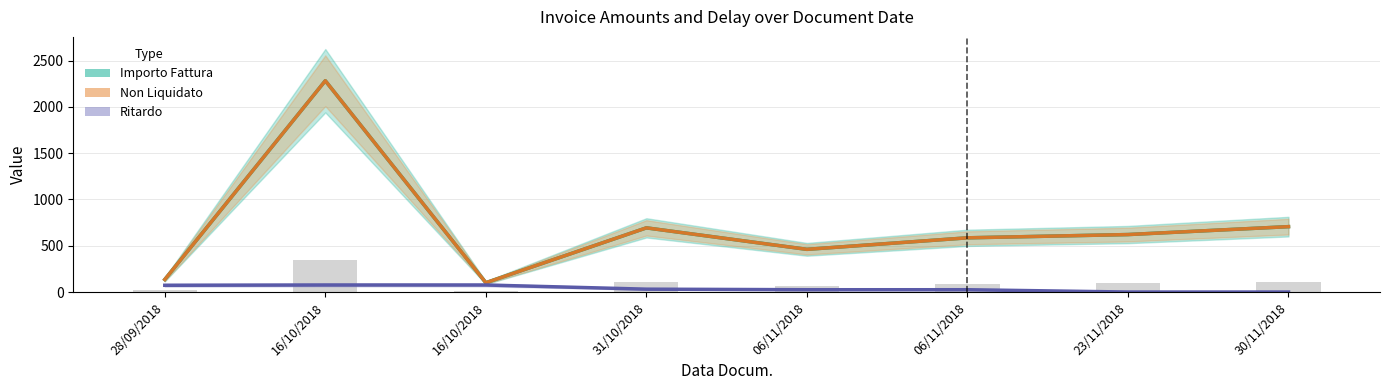

What is the maximum value shown in the chart?

2282.3